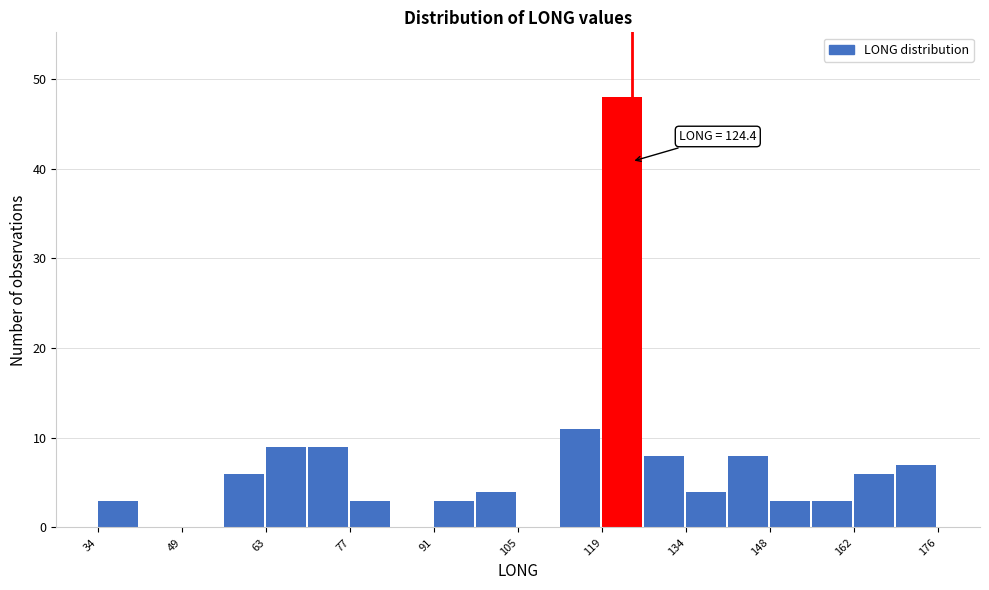

Around what value on the x-axis is the tallest bar? Give the approximate position of its centre, as read against the axis.

122